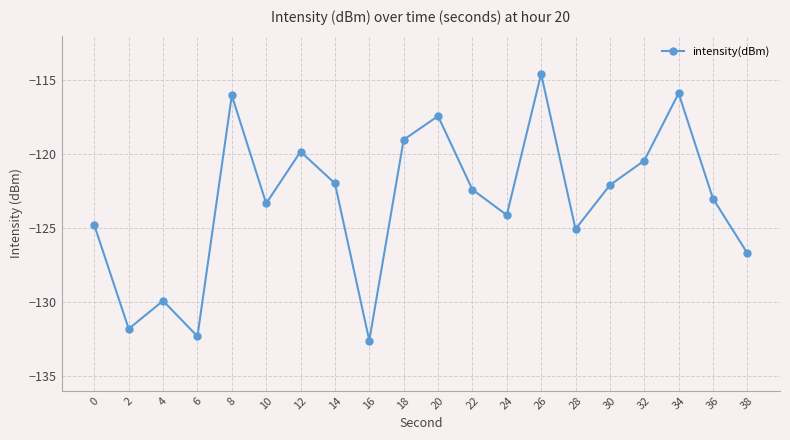

Where is the first local minimum?

2